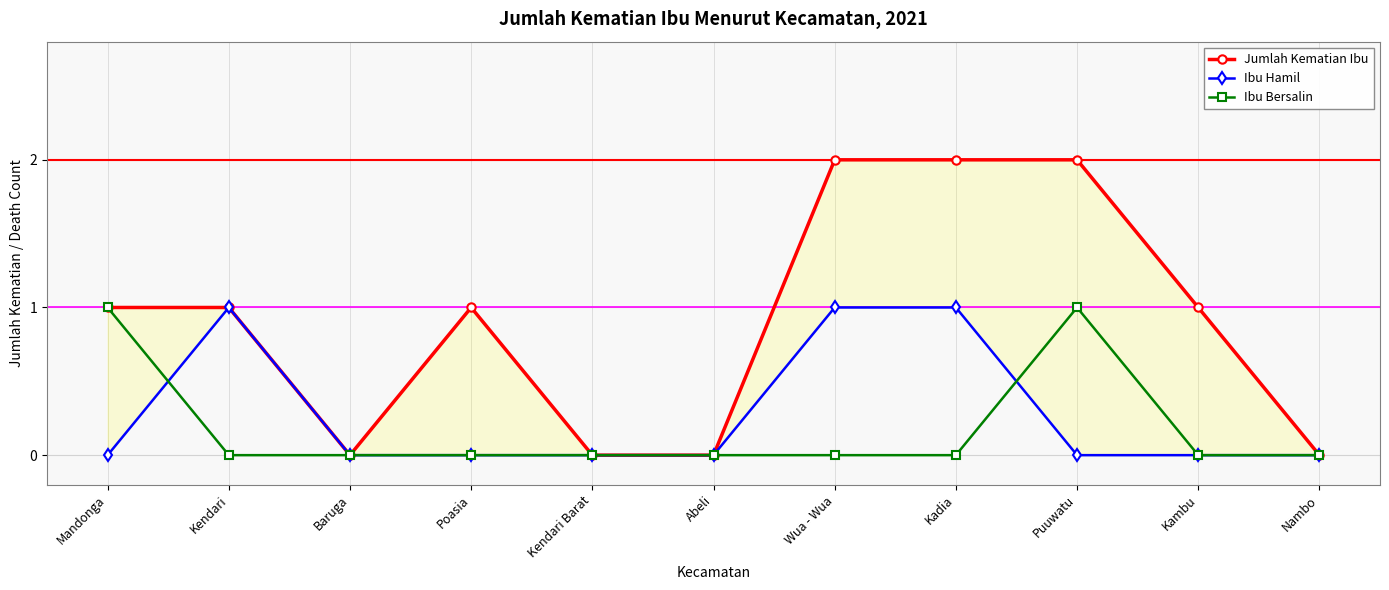

What is the label of the 5th point from the left?

Kendari Barat